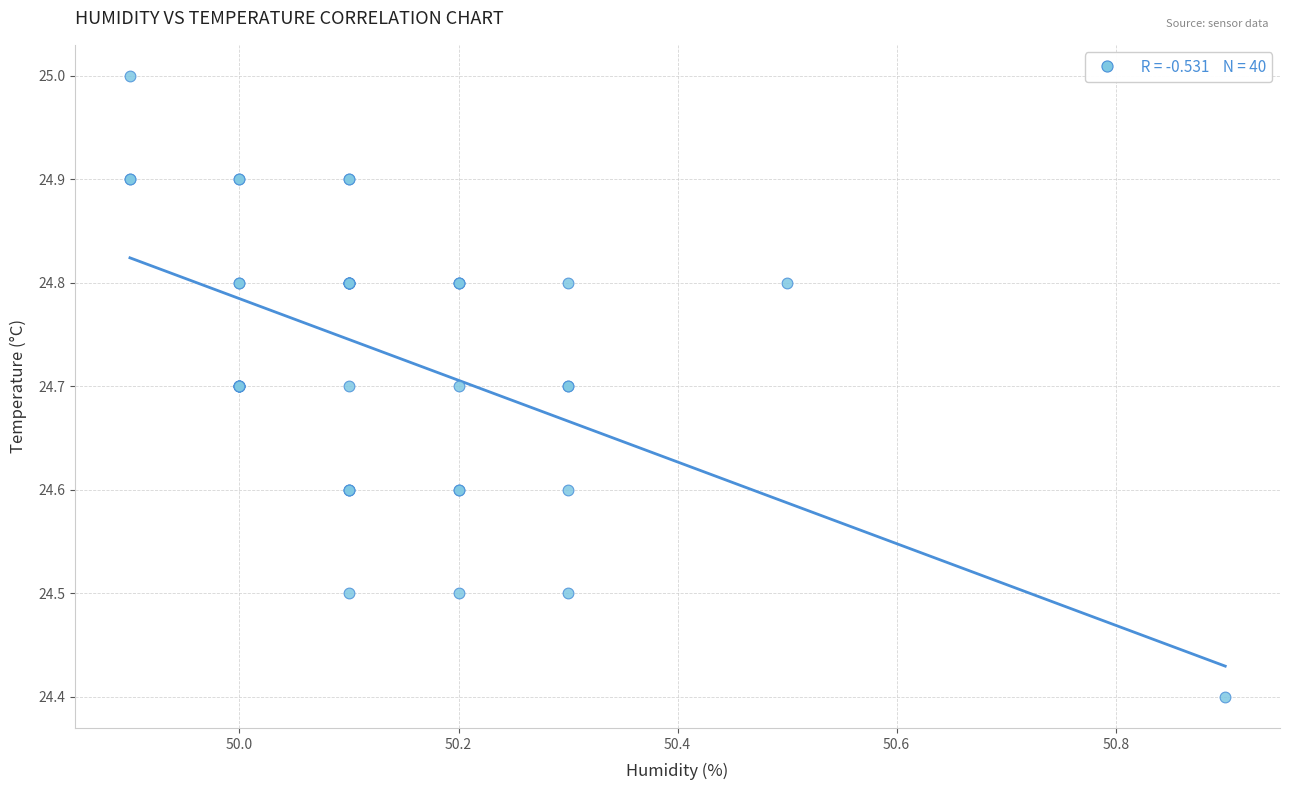

What Y value in the scatter plot is closest to 24?

24.4